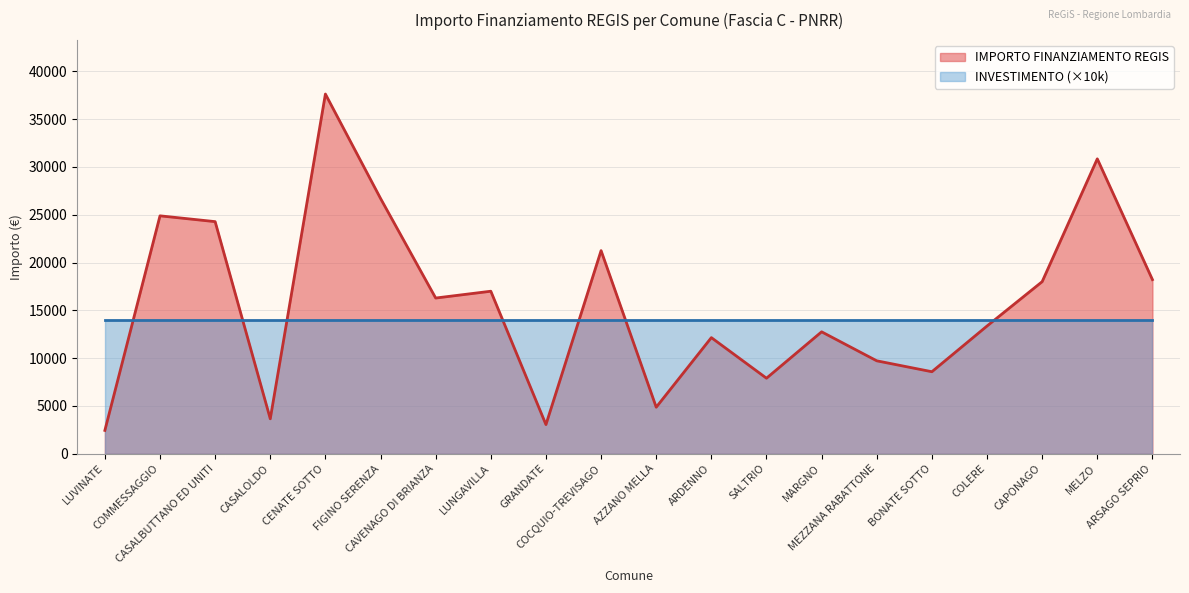

What is the average value?

15673